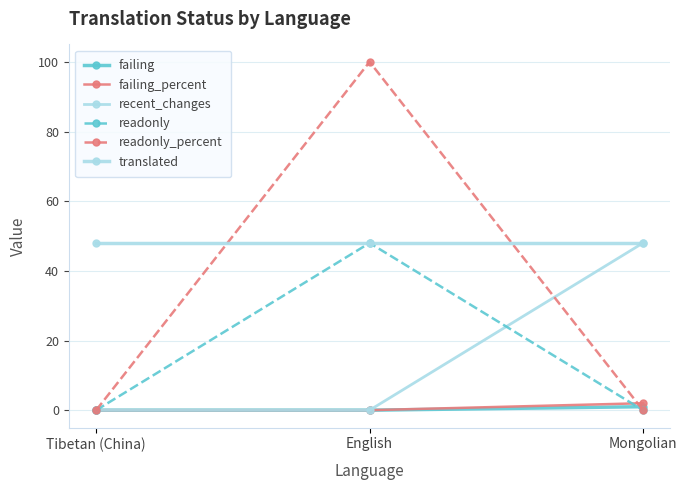

List the labels in order of readonly_percent value, largest first.

English, Tibetan (China), Mongolian